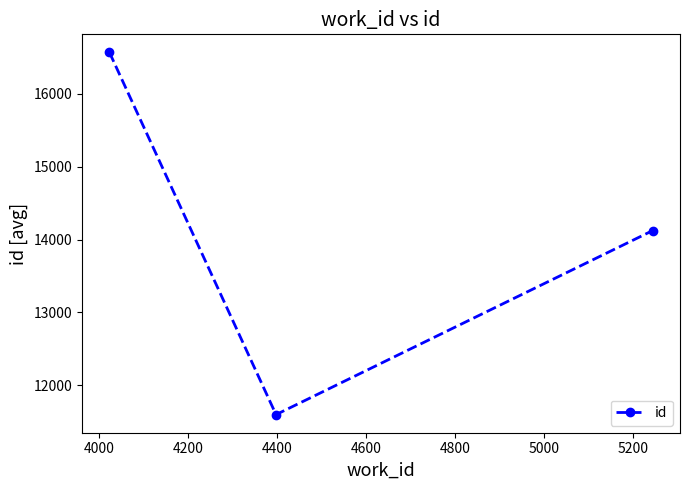

What is the value of the 1st point from the left?

16568.0